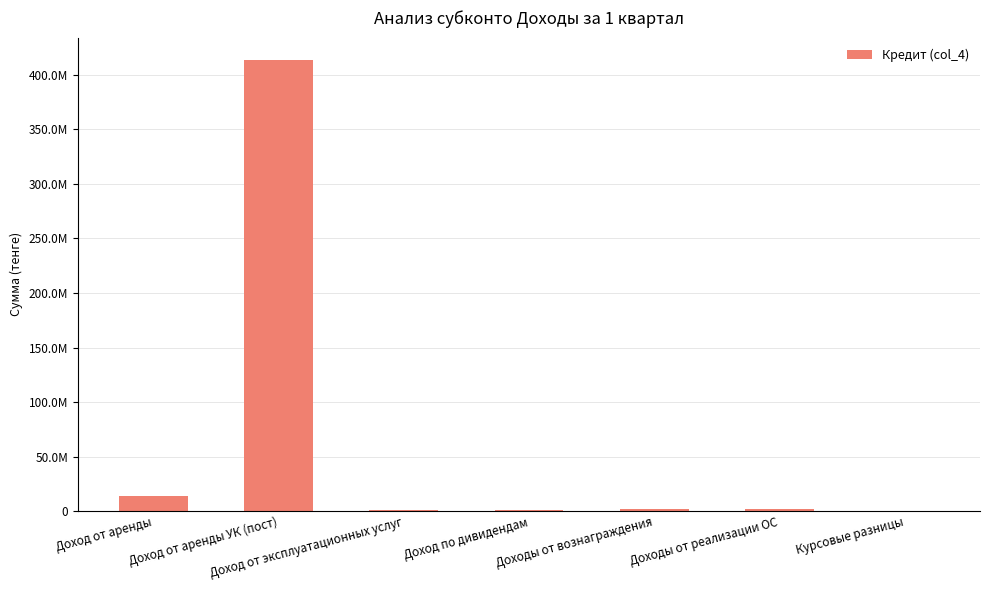

Does the chart contain any negative values?

No